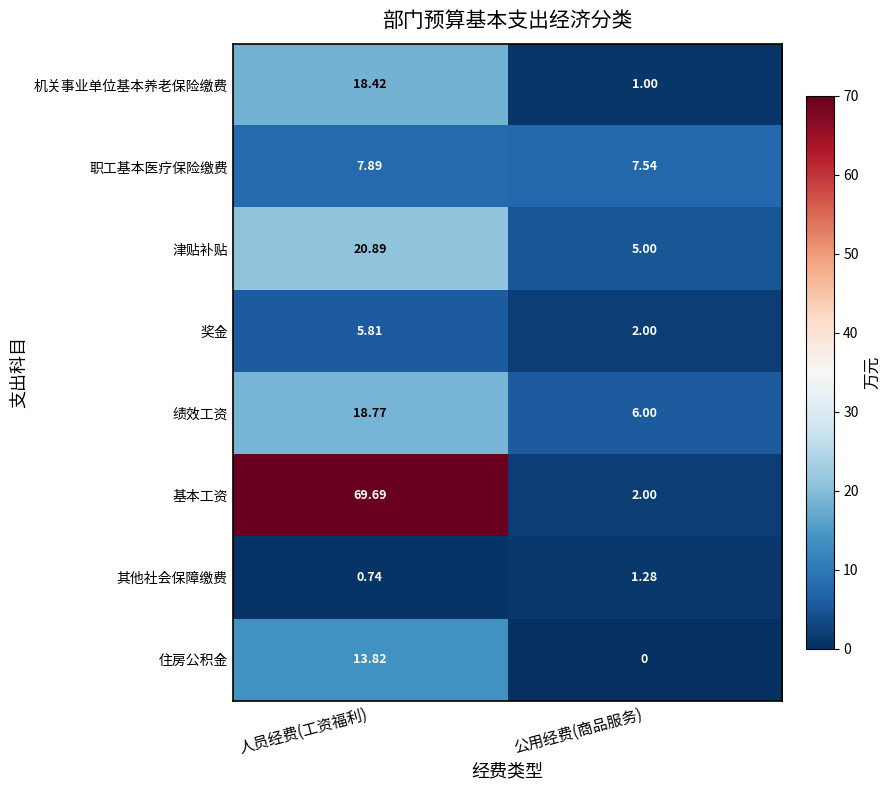

Which series has the largest total across all categories?

基本工资